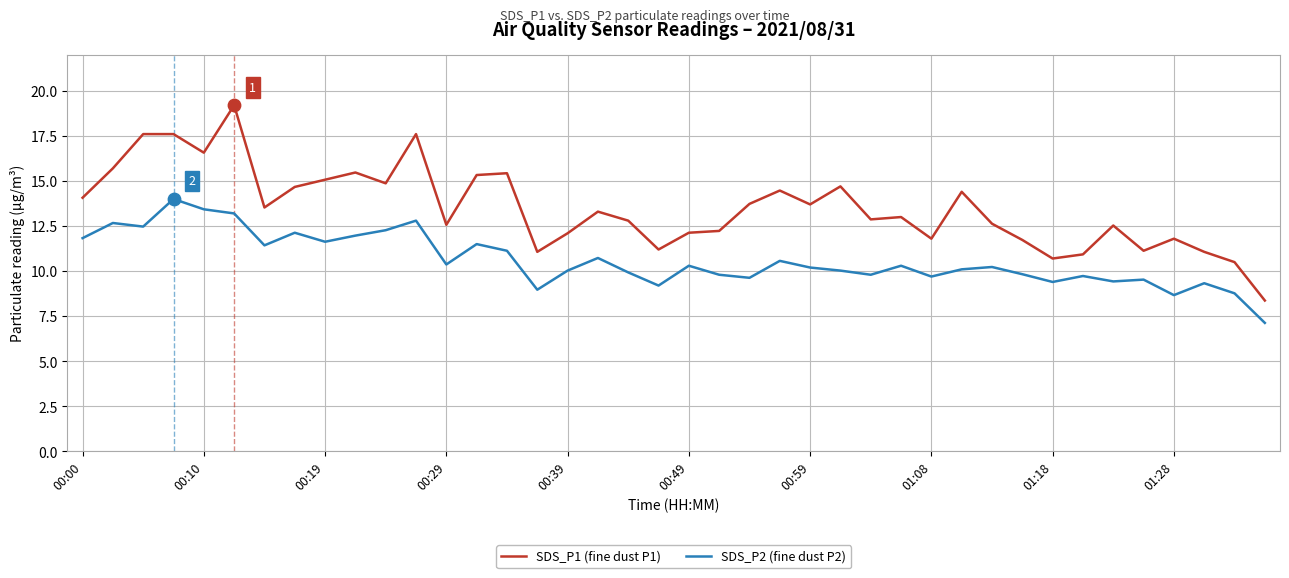

Which series has the largest range (max minus min)?

SDS_P1 (fine dust P1)